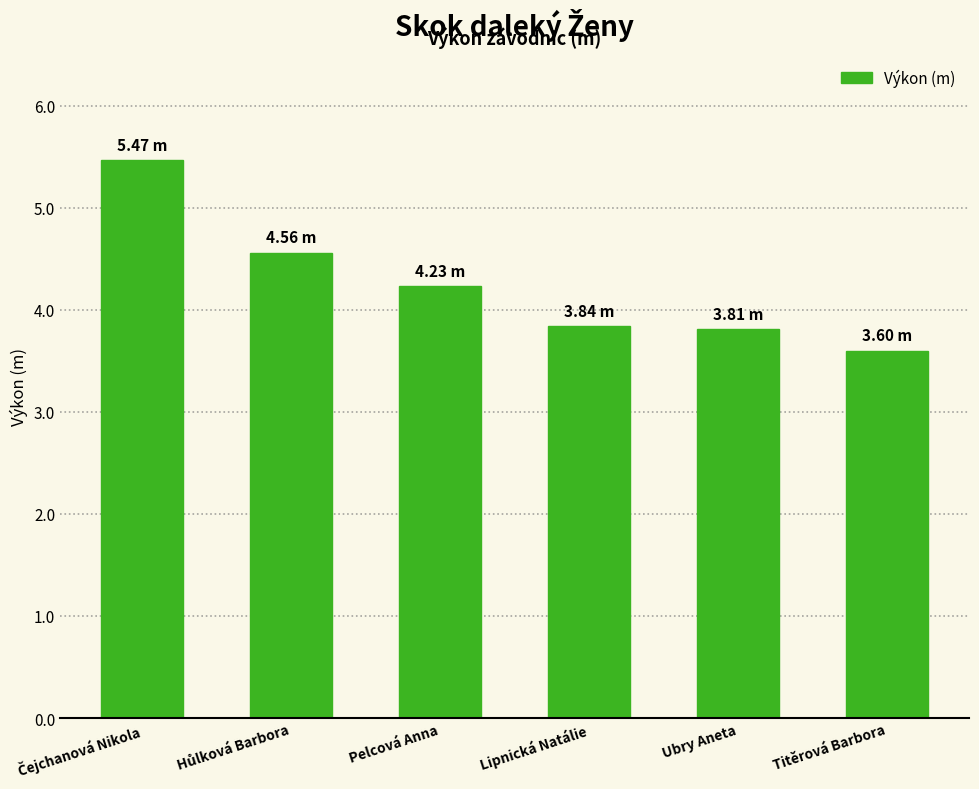

What is the average value?

4.3